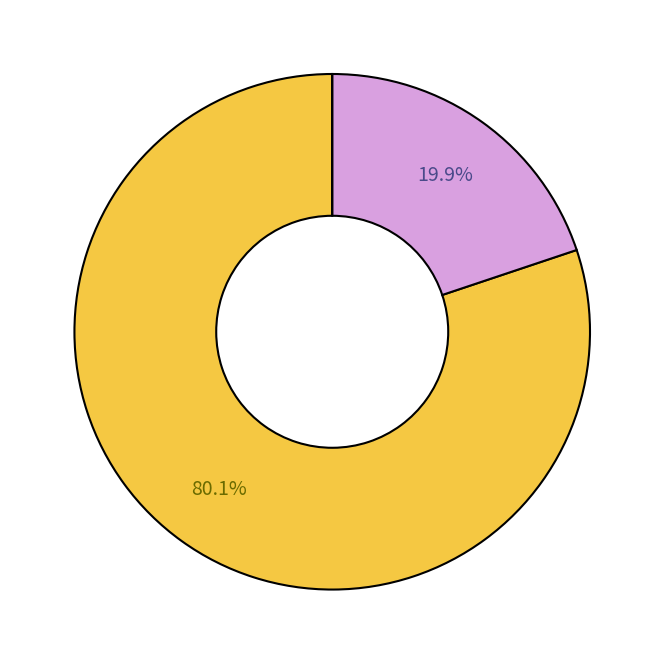

Is there a majority slice in this chart?

Yes